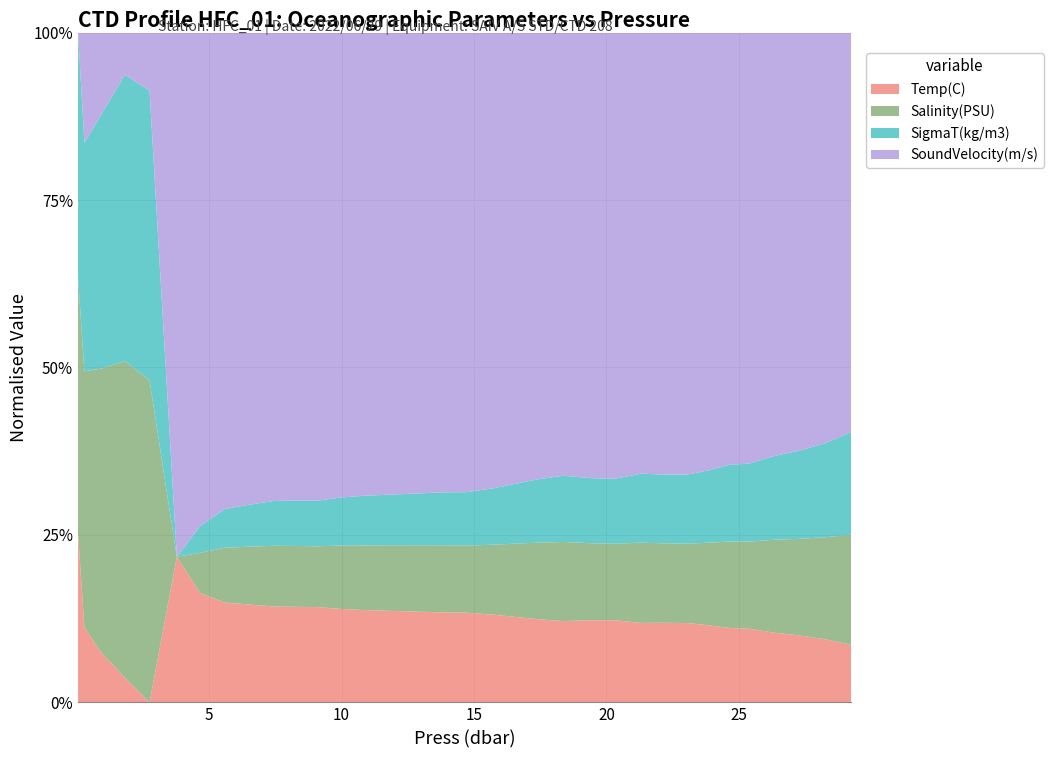

Reading right to left, transcribe all the data shown in this chart.

Temp(C): 2.5	2.6	2.6	2.7	2.7	2.8	2.8	2.9	2.9	2.9	2.9	2.9	2.9	3.0	3.0	3.1	3.1	3.2	3.2	3.2	3.2	3.2	3.2	3.2	3.2	3.3	3.4	3.3	2.5	2.0	2.0	2.1	2.1	2.1
Salinity(PSU): 34.1	34.1	34.0	34.1	34.0	34.0	34.0	34.0	34.0	34.0	34.0	34.0	34.0	34.0	34.0	34.0	34.0	34.0	34.0	34.0	34.0	34.0	33.9	33.9	33.9	33.9	33.9	33.6	33.2	33.5	33.4	33.4	33.4	33.3
SigmaT(kg/m3): 27.3	27.3	27.3	27.3	27.2	27.2	27.2	27.2	27.2	27.2	27.2	27.2	27.2	27.2	27.2	27.2	27.1	27.1	27.1	27.1	27.1	27.1	27.1	27.0	27.0	27.0	27.0	26.8	26.5	26.8	26.7	26.7	26.7	26.6
SoundVelocity(m/s): 1459.5	1459.9	1460.1	1460.3	1460.5	1460.5	1460.8	1461.0	1461.0	1461.0	1461.2	1461.1	1461.1	1461.3	1461.5	1461.8	1461.9	1462.1	1462.2	1462.3	1462.3	1462.3	1462.2	1462.1	1462.2	1462.4	1462.7	1462.0	1458.0	1456.3	1456.2	1456.3	1456.3	1456.2